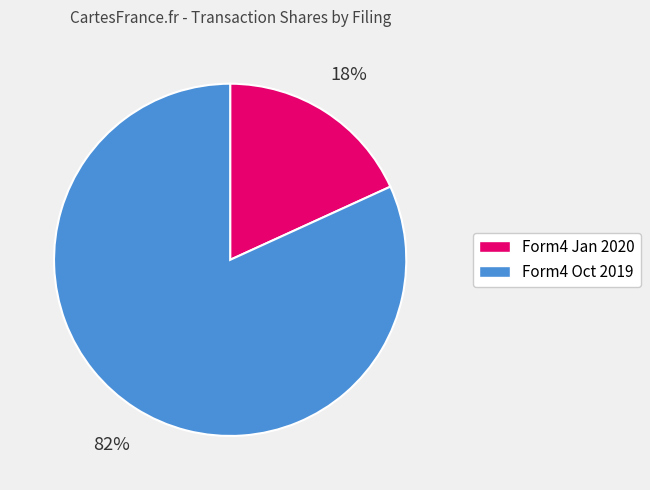

Which category accounts for the majority?

Form4 Oct 2019